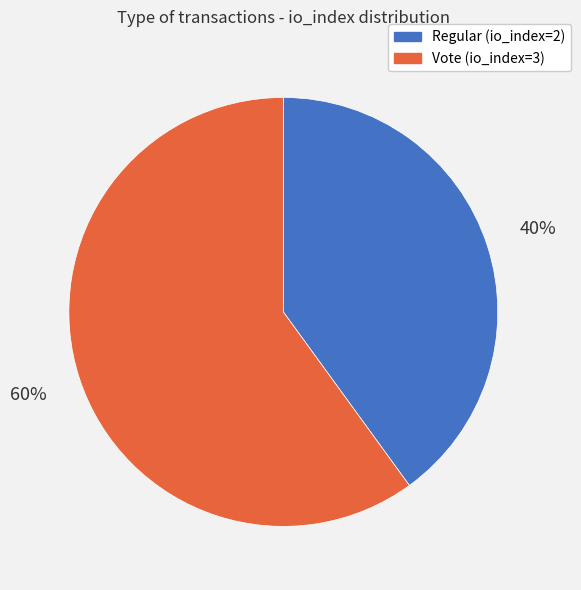

Does any single category account for the majority?

Yes